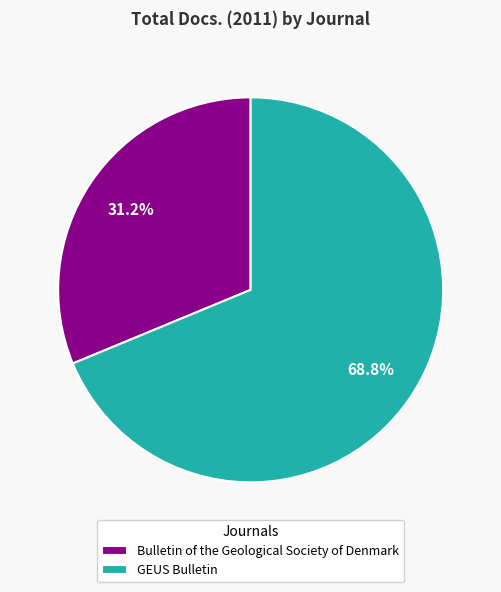

What percentage do GEUS Bulletin and Bulletin of the Geological Society of Denmark together represent?

100.0%